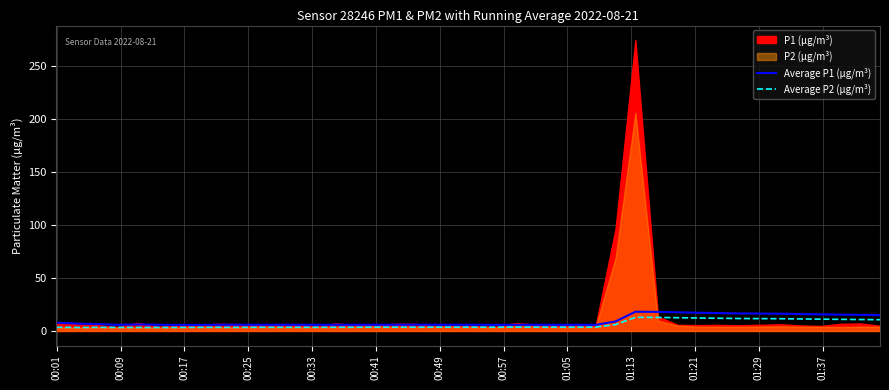

Which has a higher value, 00:17 or 00:01?

00:01